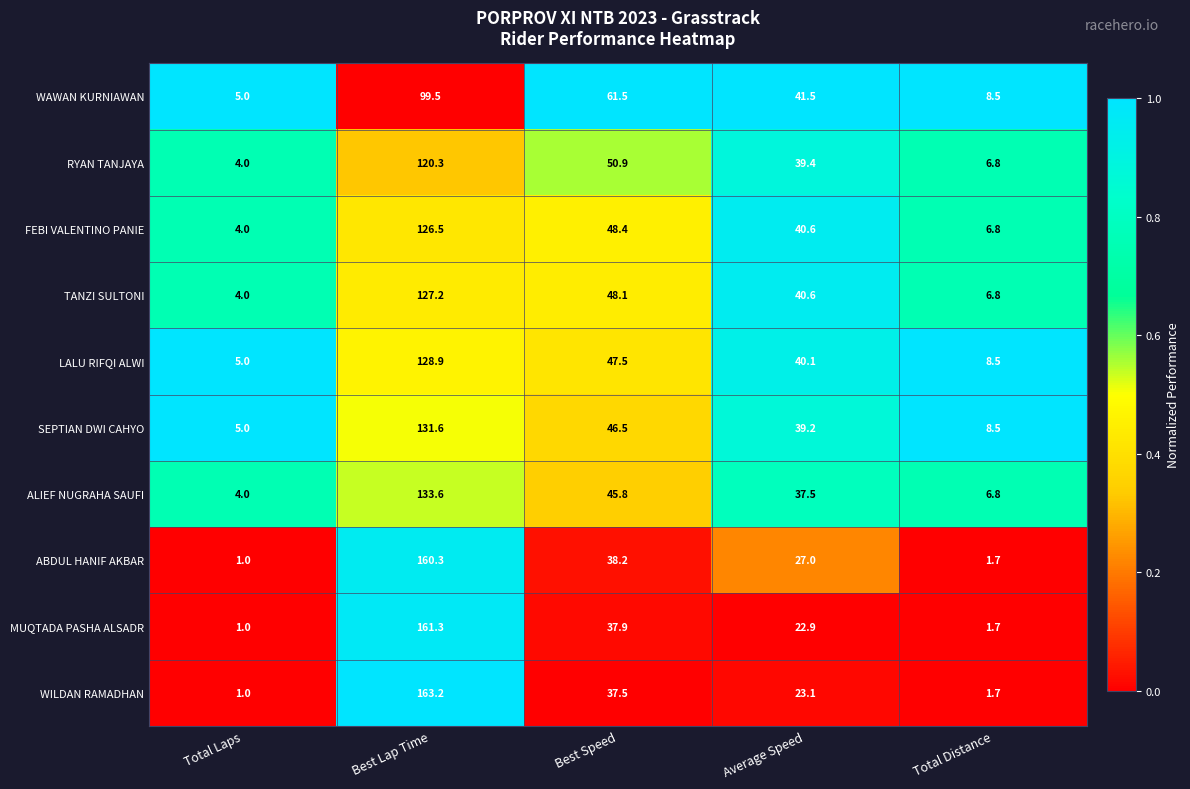

At which label does TANZI SULTONI first exceed 40?

Best Lap Time